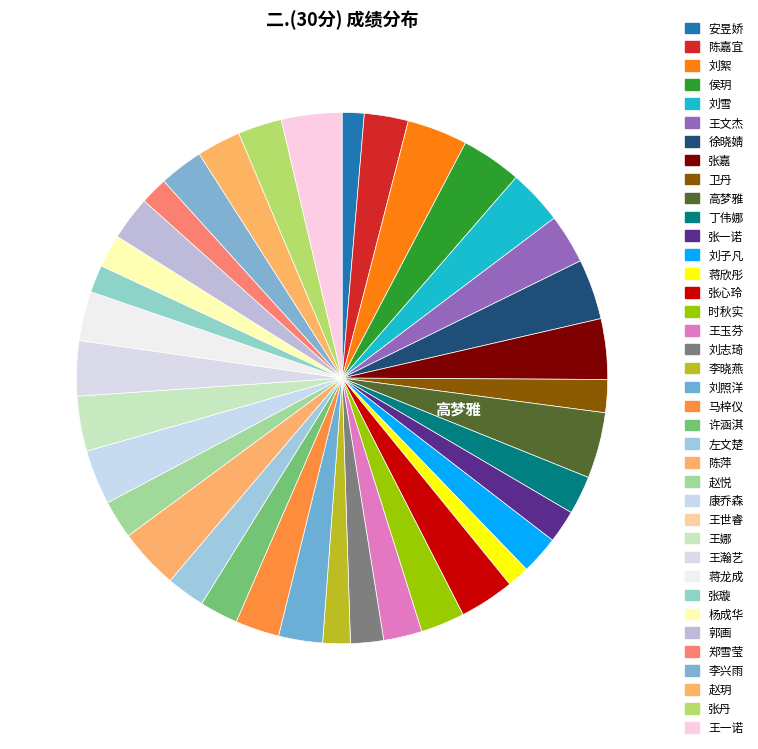

Is there a majority slice in this chart?

No